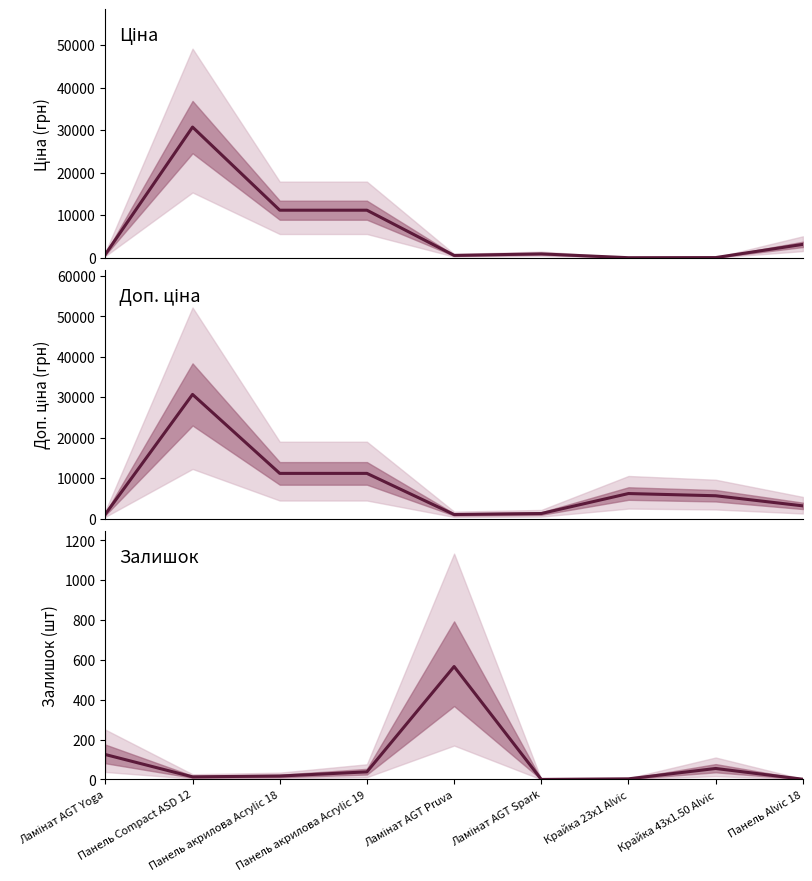

Is this an area chart (filled region under the line)?

No